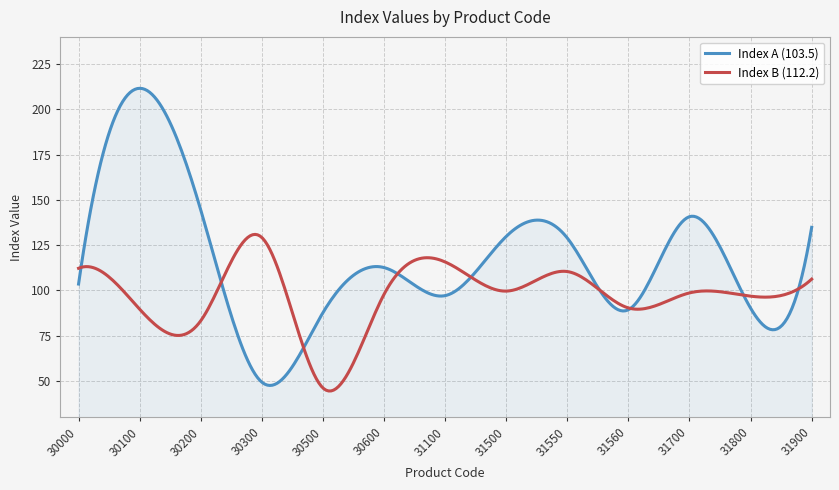

What is the smallest value displayed?

44.4